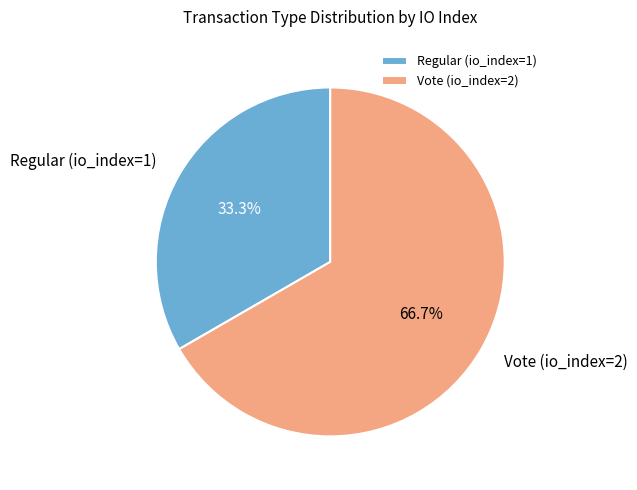

How much of the chart is everything except Regular (io_index=1)?

66.7%